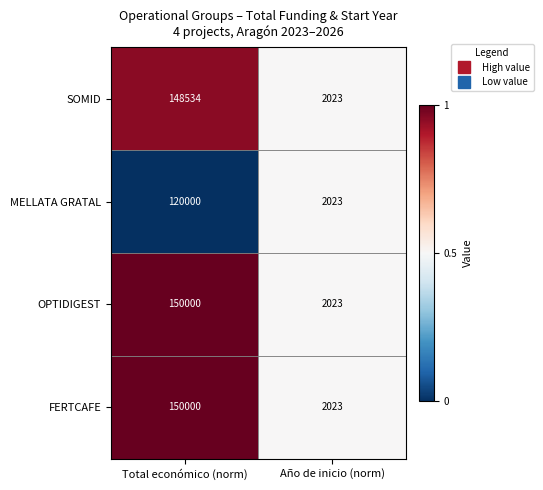

List the labels in order of FERTCAFE value, largest first.

Total económico (norm), Año de inicio (norm)